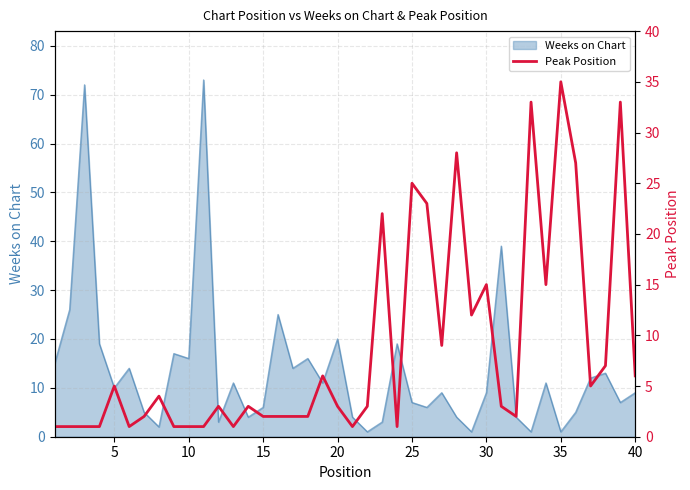

What is the maximum value for Weeks on Chart?

73